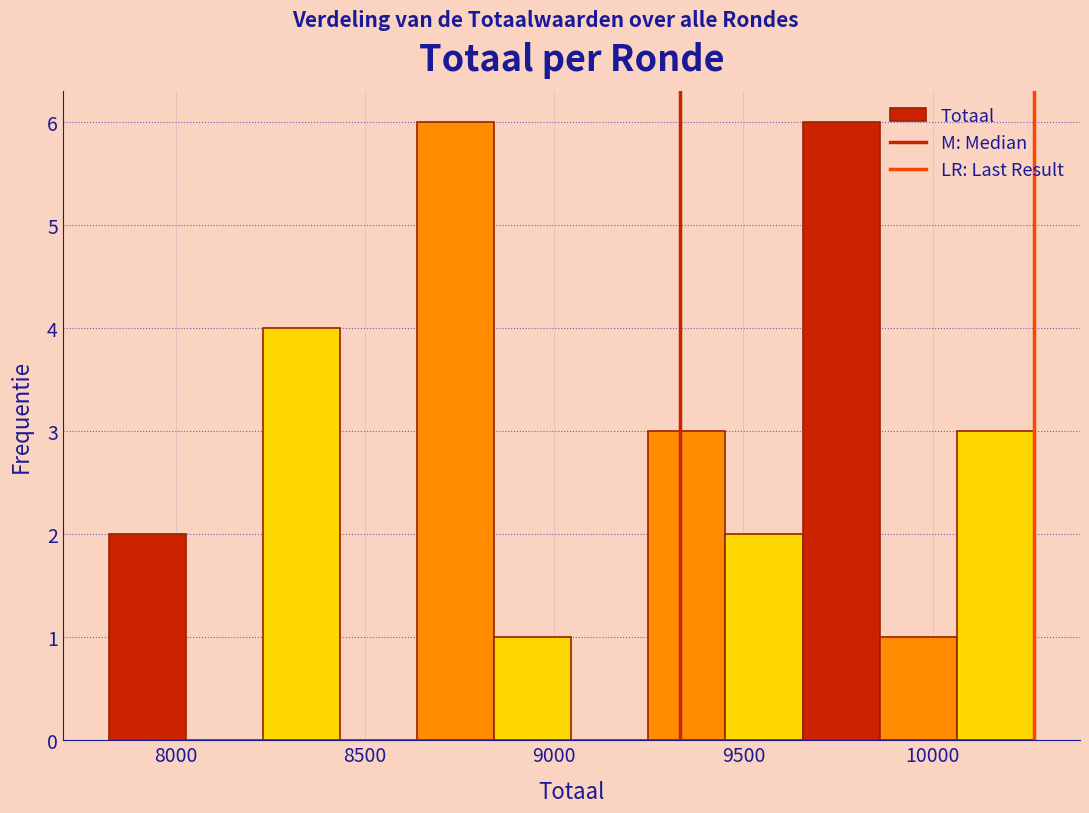

Reading left to right, list every bar in this chart as the range it spans on the x-axis followed by its height. Neither the bar edges nor the heights are printed on the chart, so give them approximately, as read against the axes.

7800 to 8050: 2
8050 to 8250: 0
8250 to 8450: 4
8450 to 8650: 0
8650 to 8850: 6
8850 to 9050: 1
9050 to 9250: 0
9250 to 9450: 3
9450 to 9650: 2
9650 to 9850: 6
9850 to 10050: 1
10050 to 10250: 3